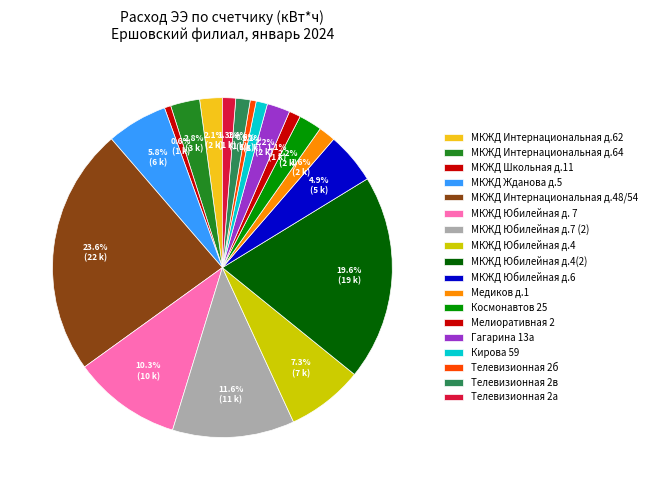

Is it true that МКЖД Интернациональная д.62 is 2% of the pie?

True